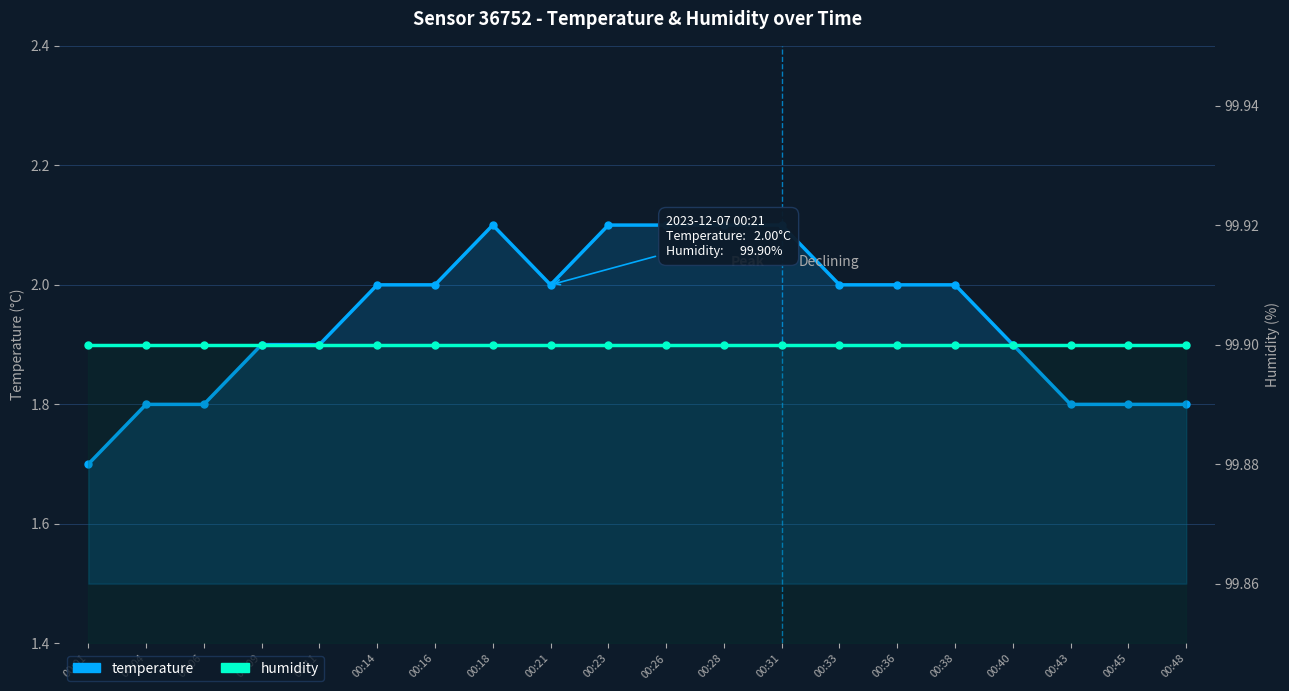

What is the average value of the temperature series?

1.9